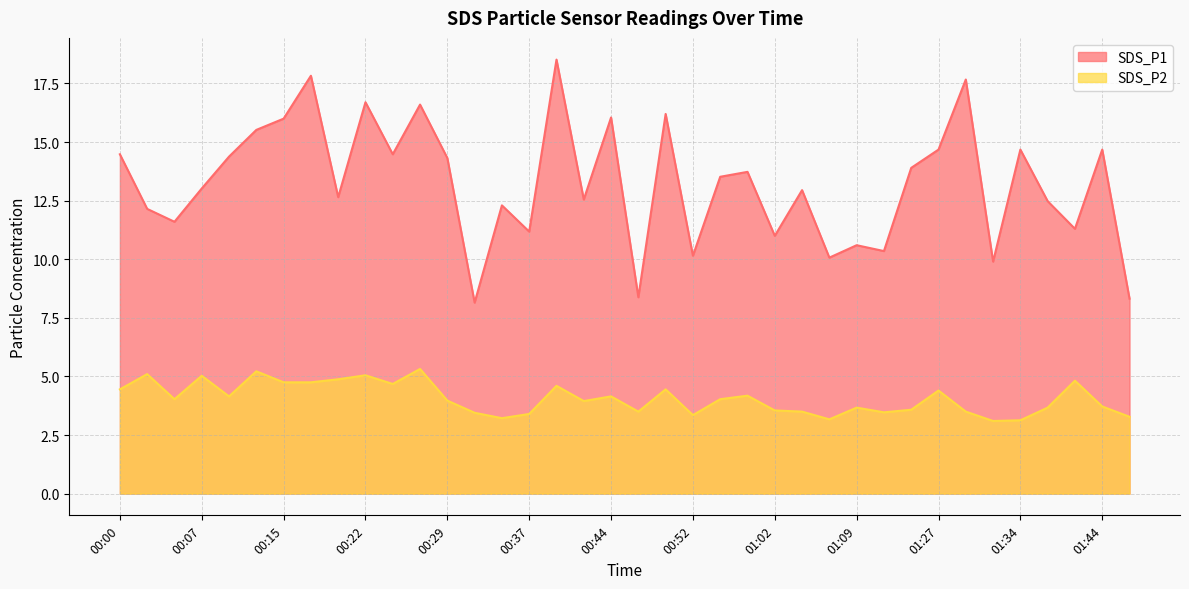

List the series in order of their peak value, highest first.

SDS_P1, SDS_P2